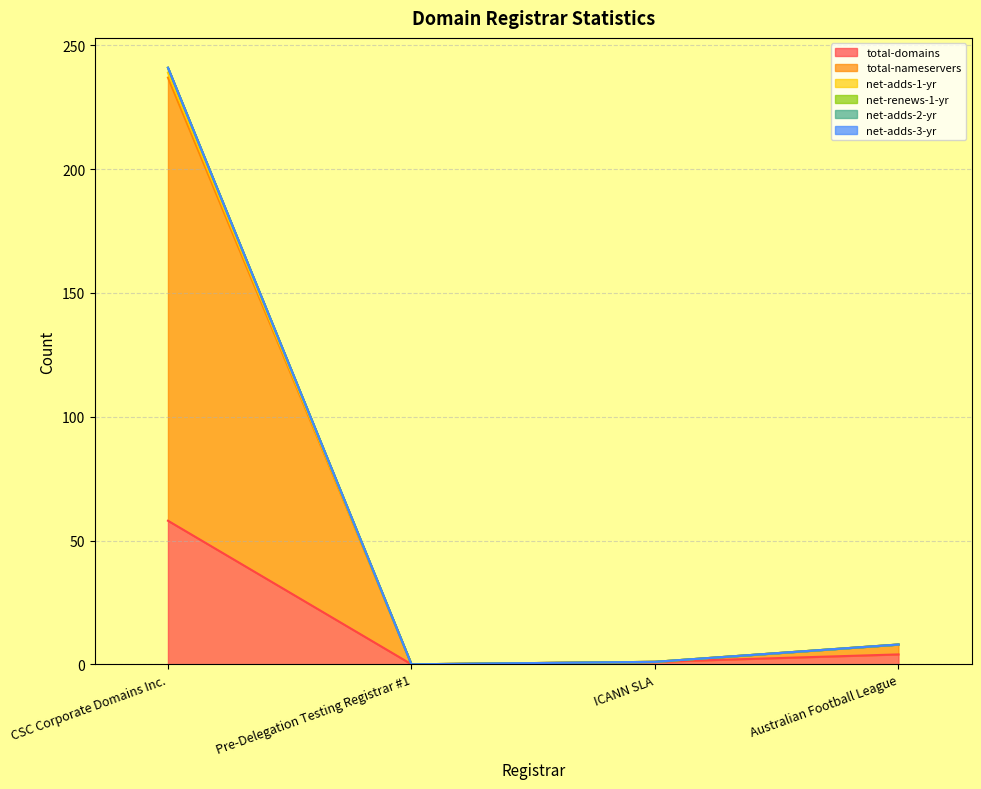

At which label is total-domains closest to 29?

Australian Football League